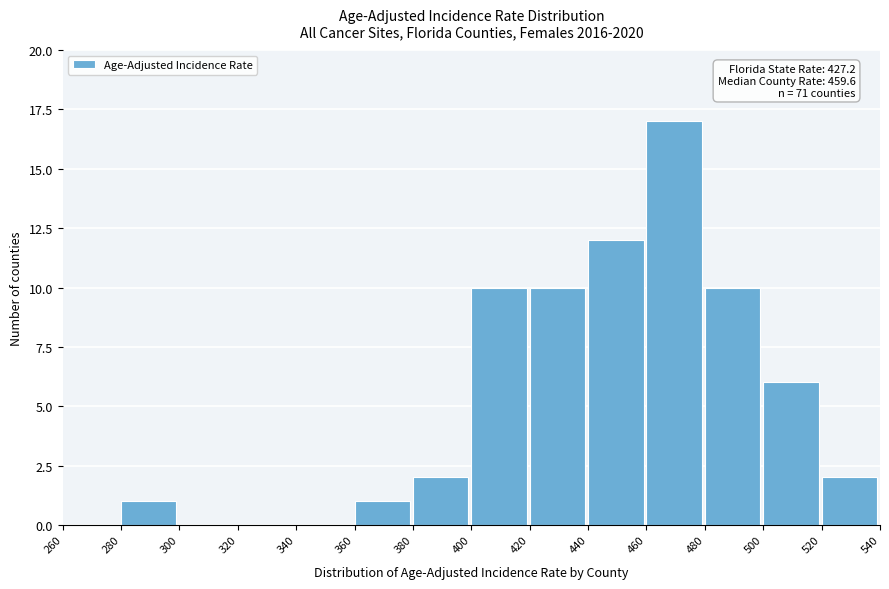

Over which range of the x-axis is the bar tallest?

460 to 480